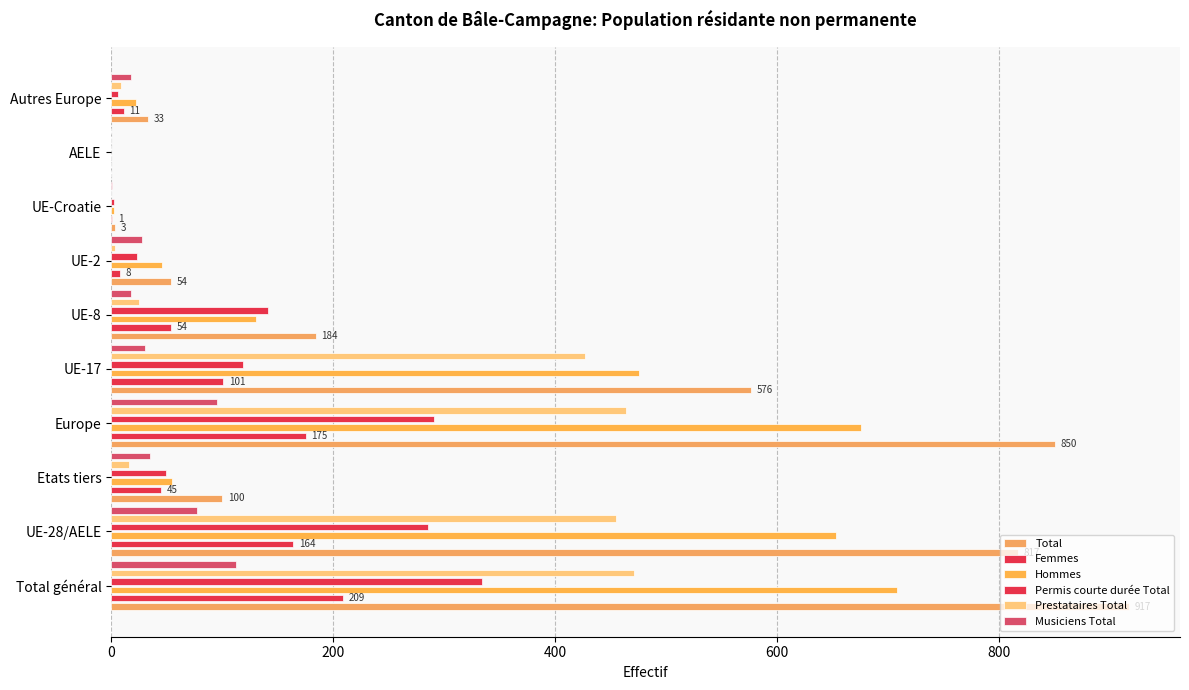

Which series has the largest total across all categories?

Total